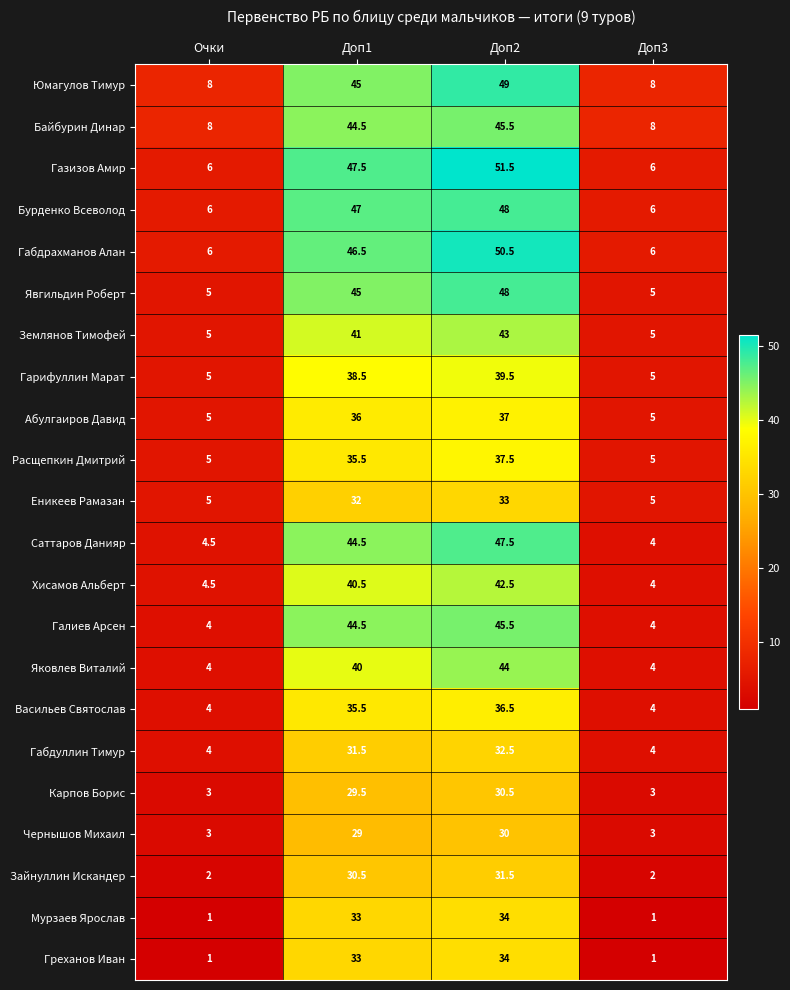

What is the sum of all Землянов Тимофей values?

94.0